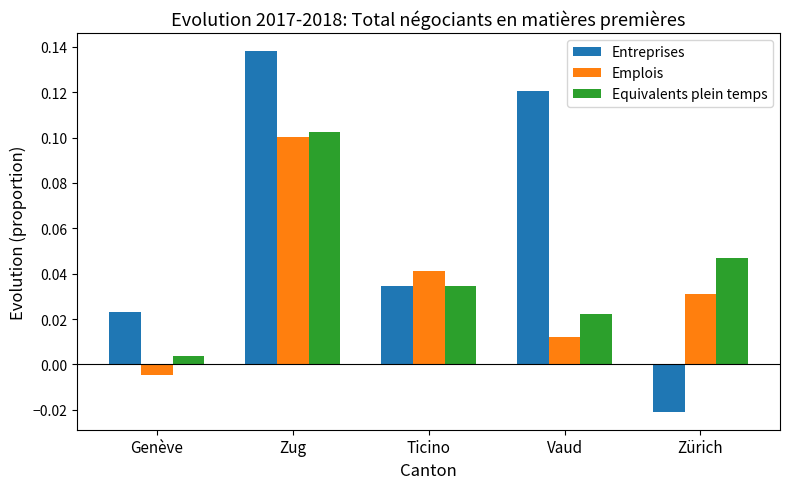

How many bars are there in total?

15